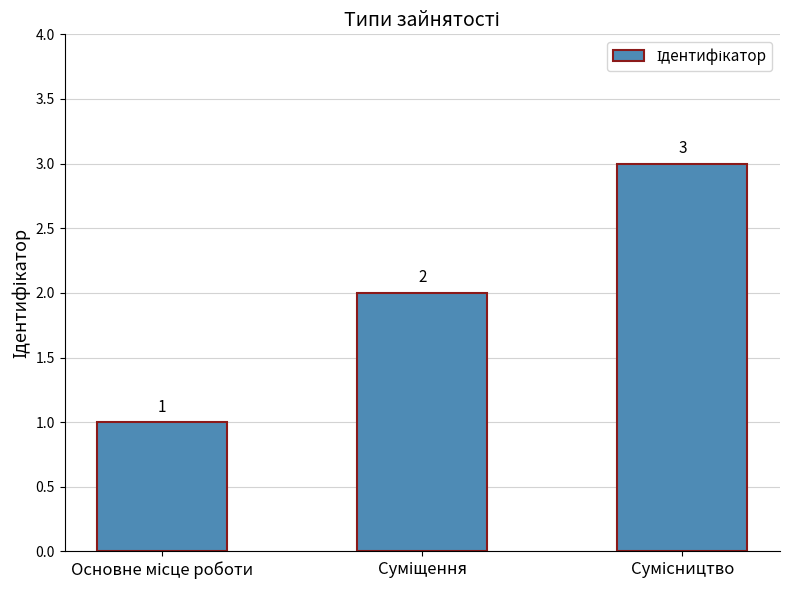

What is the sum of all values?

6